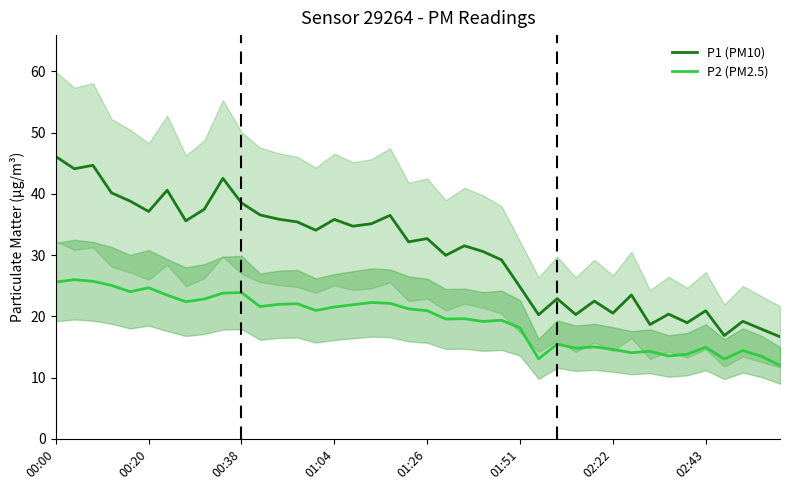

What is the maximum value for P1 (PM10)?

46.1